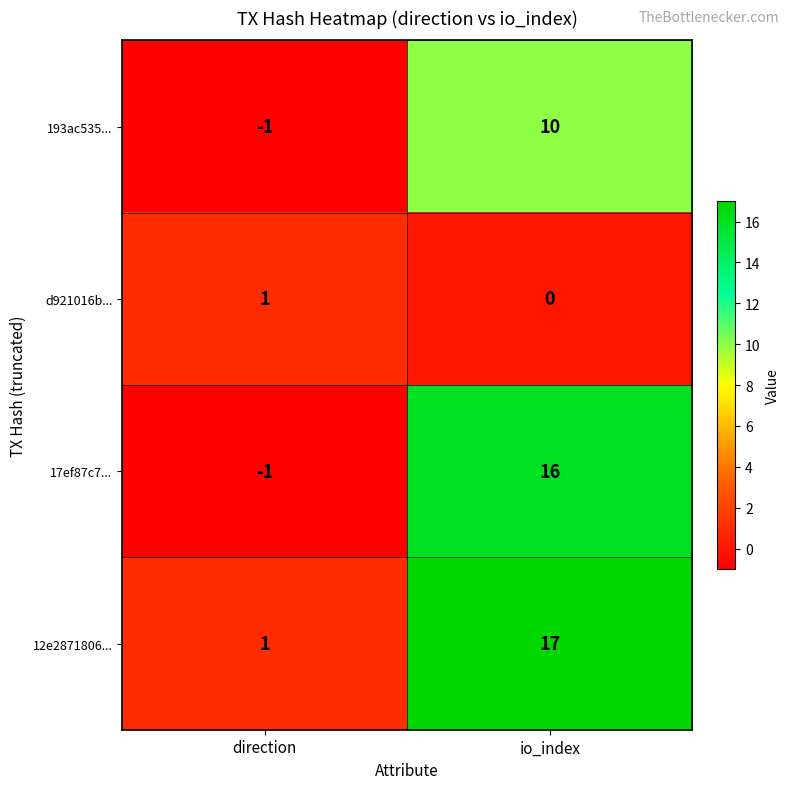

Which series has the largest range (max minus min)?

17ef87c7...